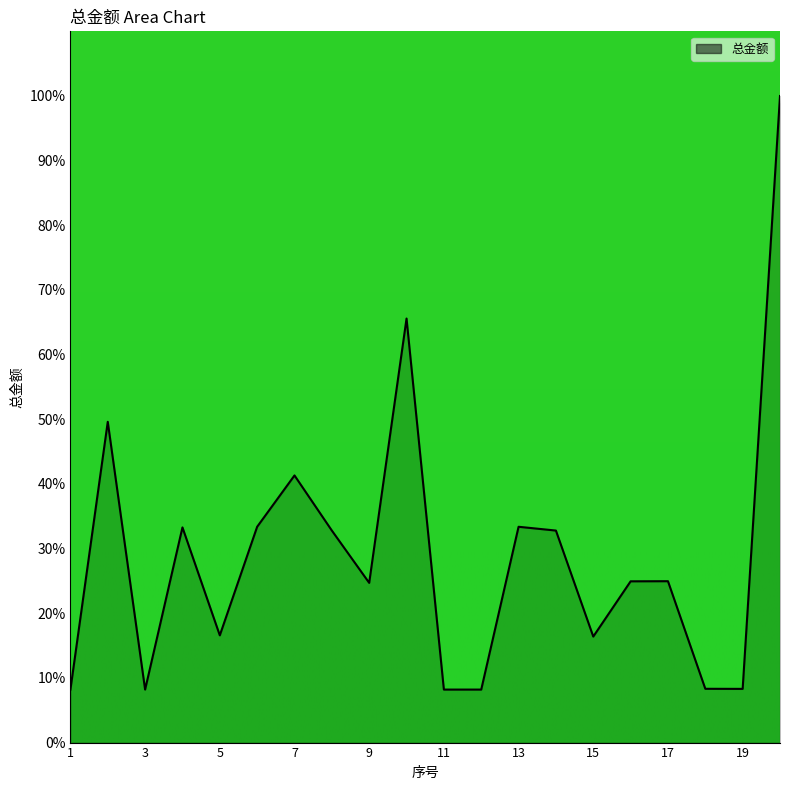

How many series are shown in this chart?

1